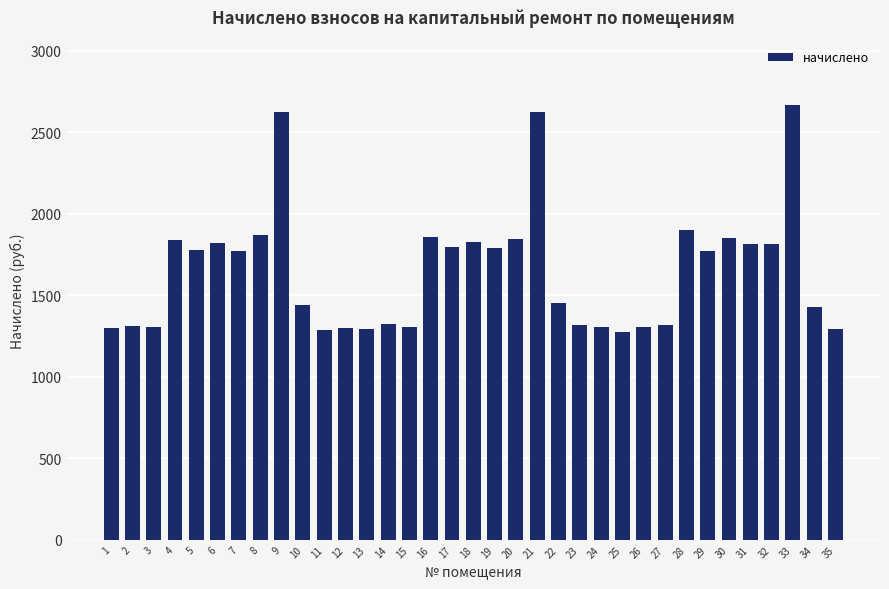

Approximately how many times larger is the value at 7 compared to 16?

1.0